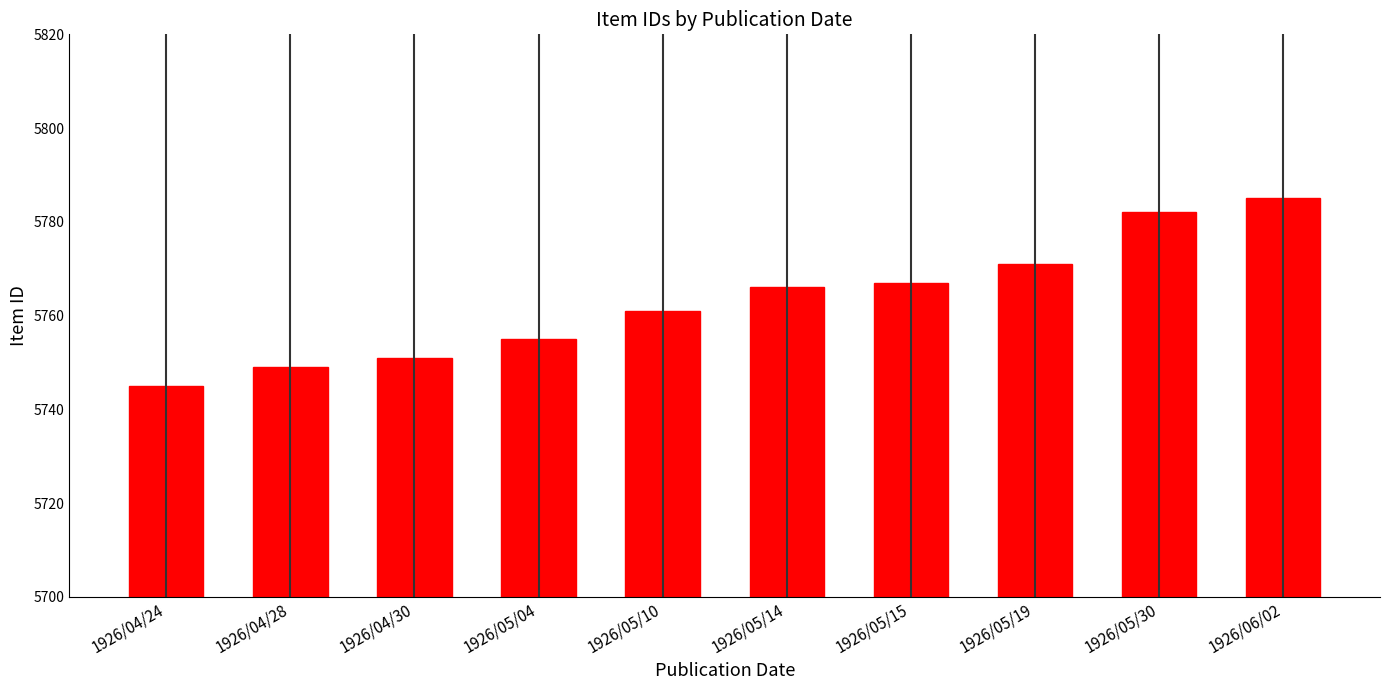

What is the greatest value displayed?

5785